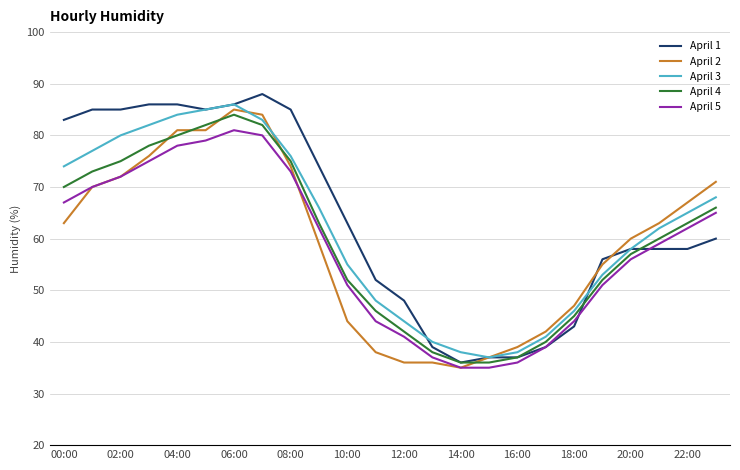

True or false: April 5 and April 1 cross at least once.

True